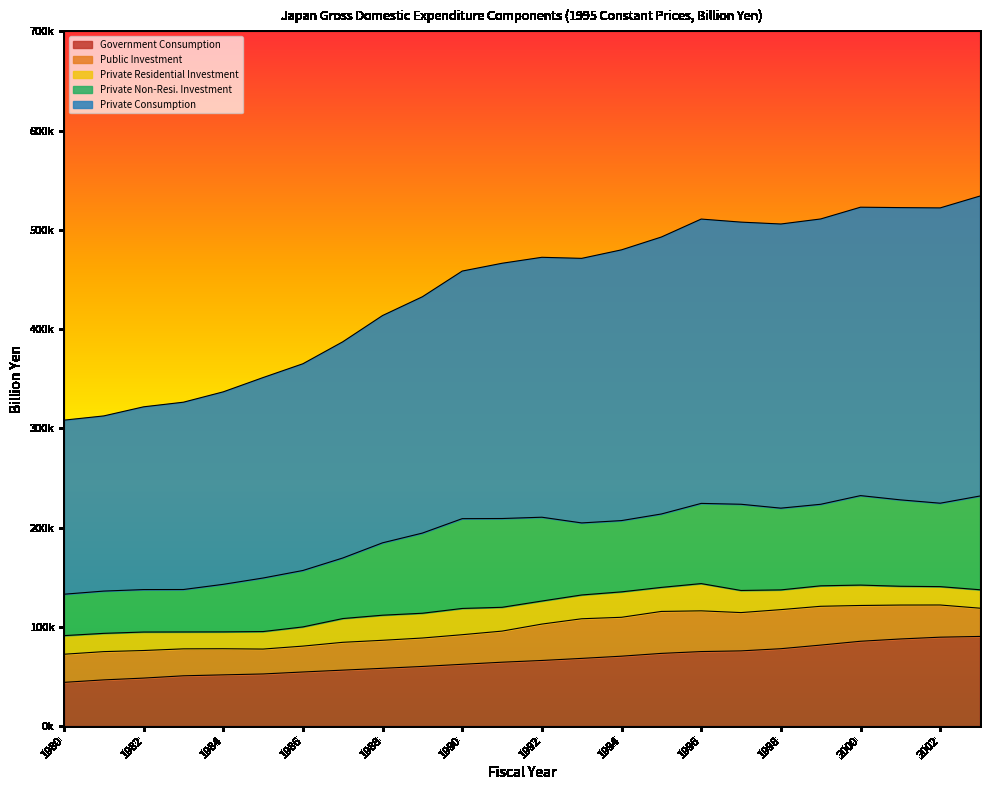

At which label does Government Consumption first exceed 66091?

1992